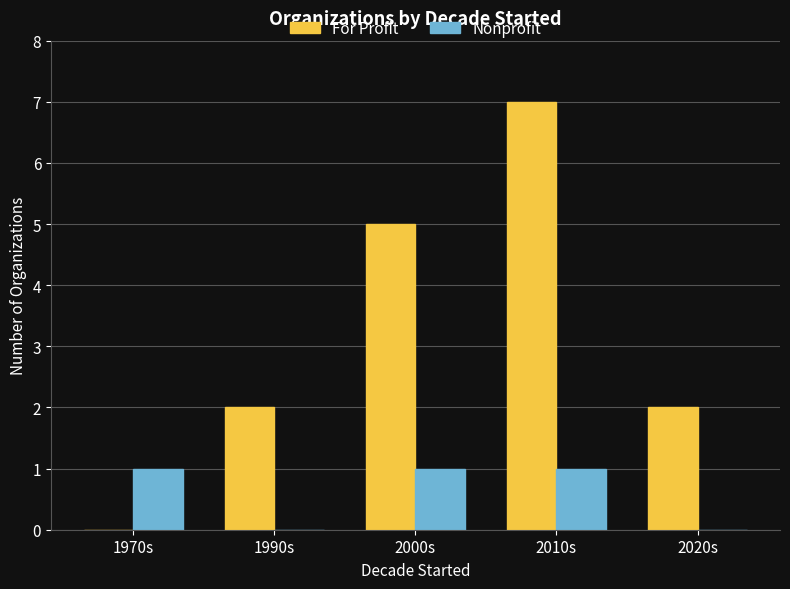

Which series has the widest spread of values?

For Profit